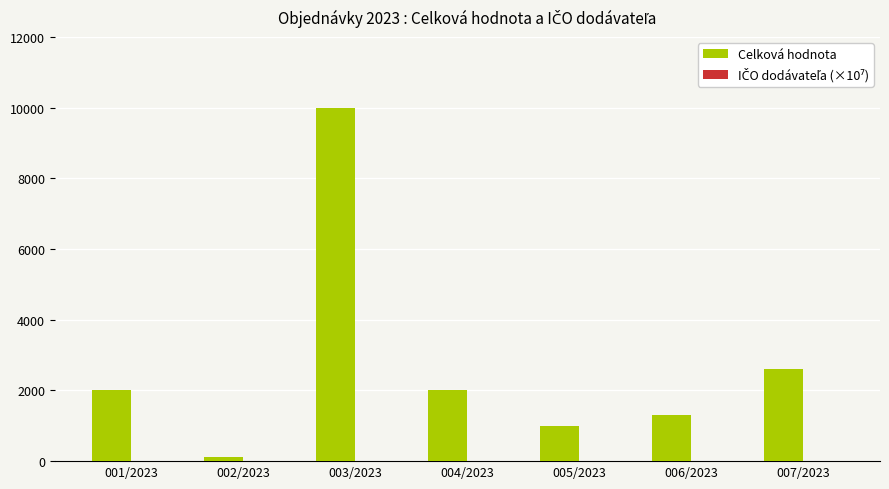

What is the greatest value displayed?

9990.0